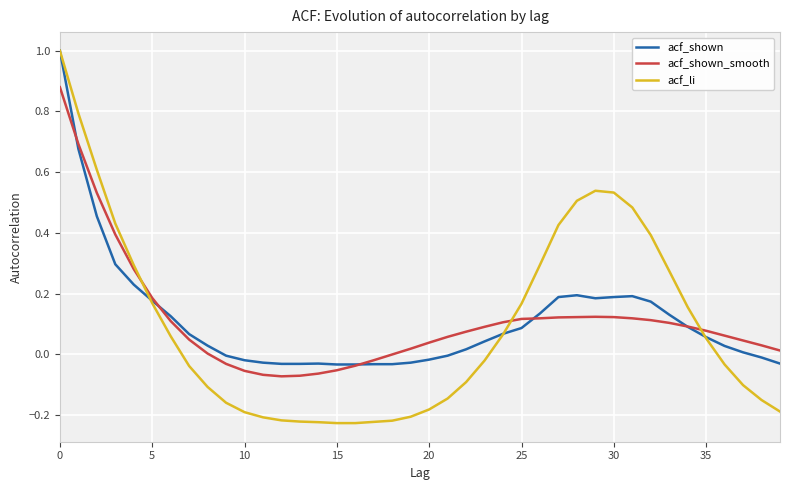

What is the greatest value displayed?

1.0